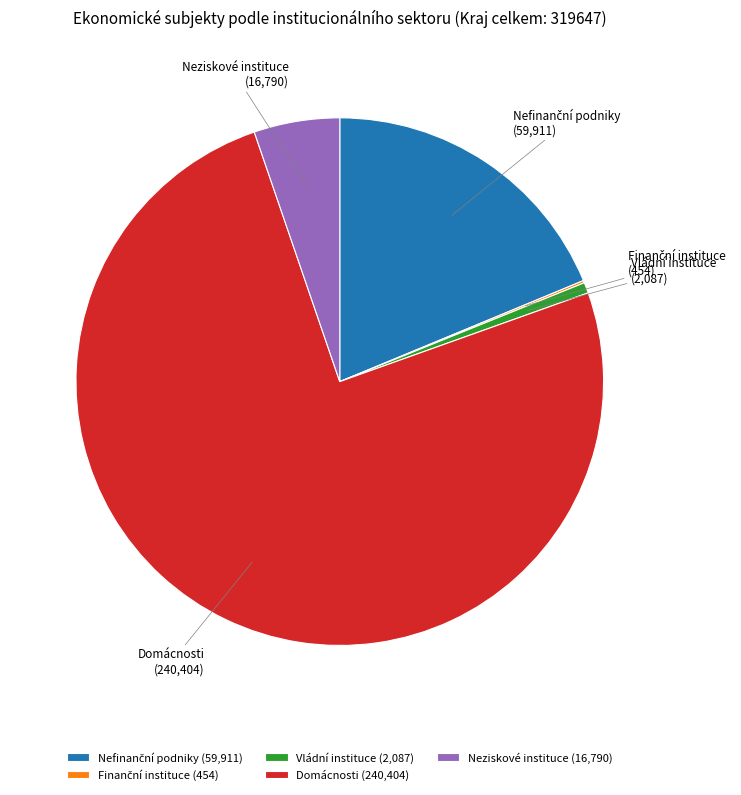

Is Neziskové instituce the majority of the pie?

No